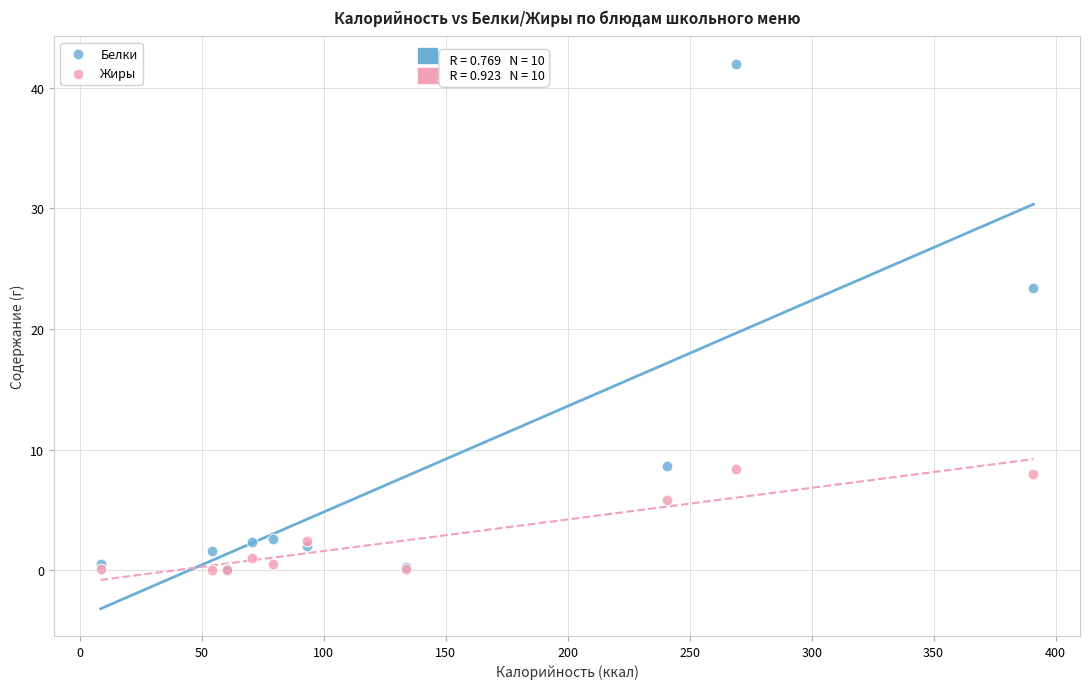

Which series contains the highest Y value?

Белки